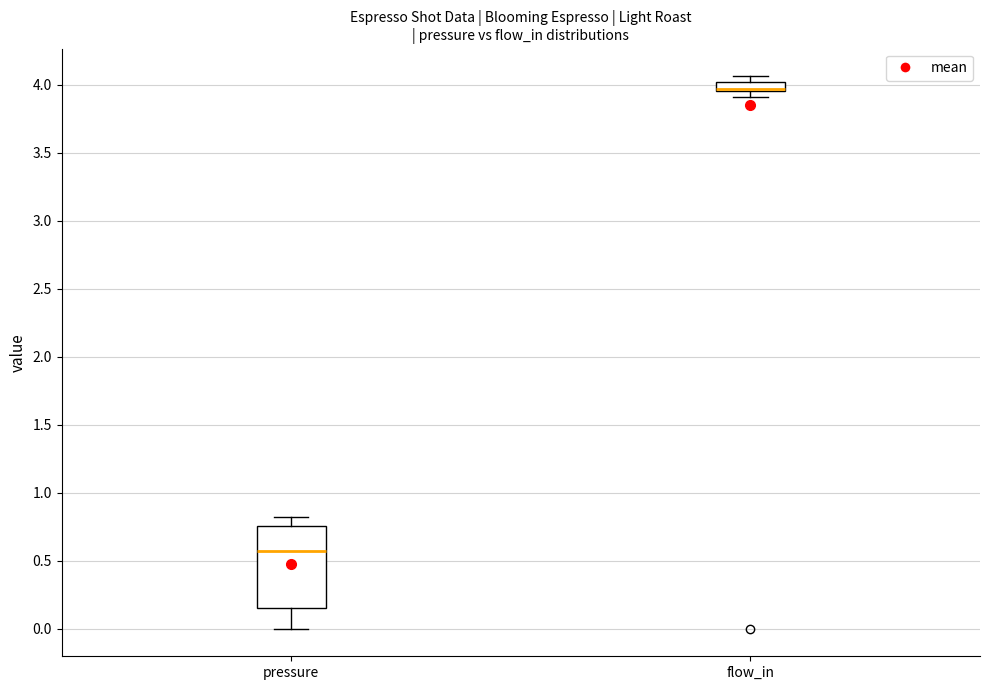

Where does the upper whisker of the box for pressure end on the y-axis? The values are not printed on the chart, so give them approximately, as read against the axis.

0.80